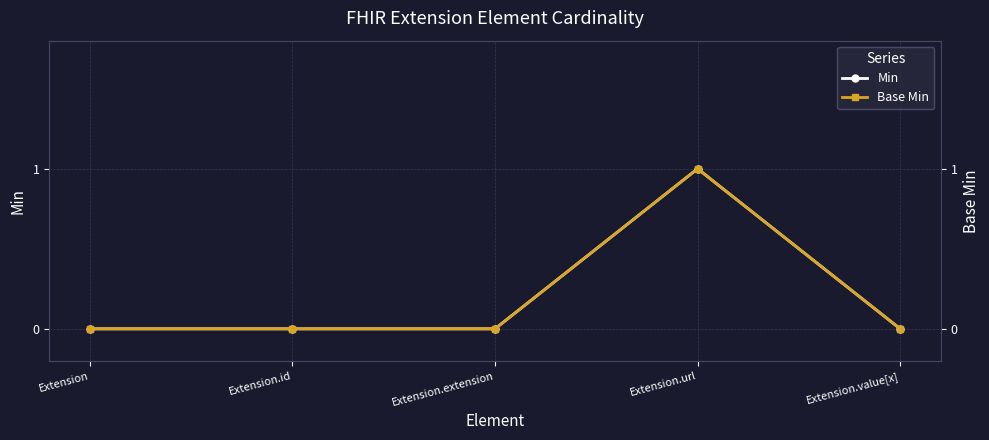

Reading right to left, list all the values displayed in this chart.

Min: Extension.value[x]=0	Extension.url=1	Extension.extension=0	Extension.id=0	Extension=0
Base Min: Extension.value[x]=0	Extension.url=1	Extension.extension=0	Extension.id=0	Extension=0